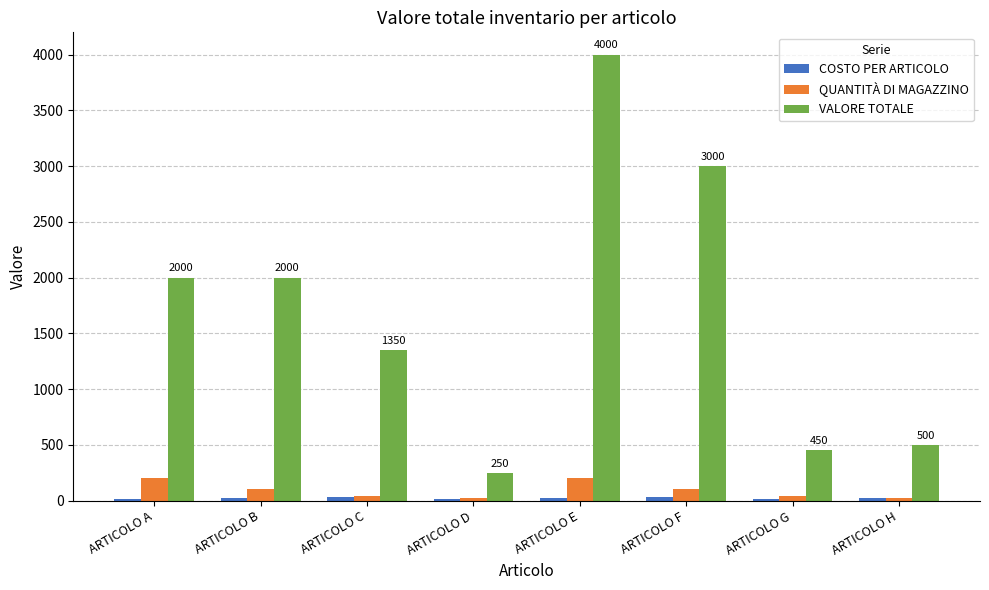

What is the maximum value for VALORE TOTALE?

4000